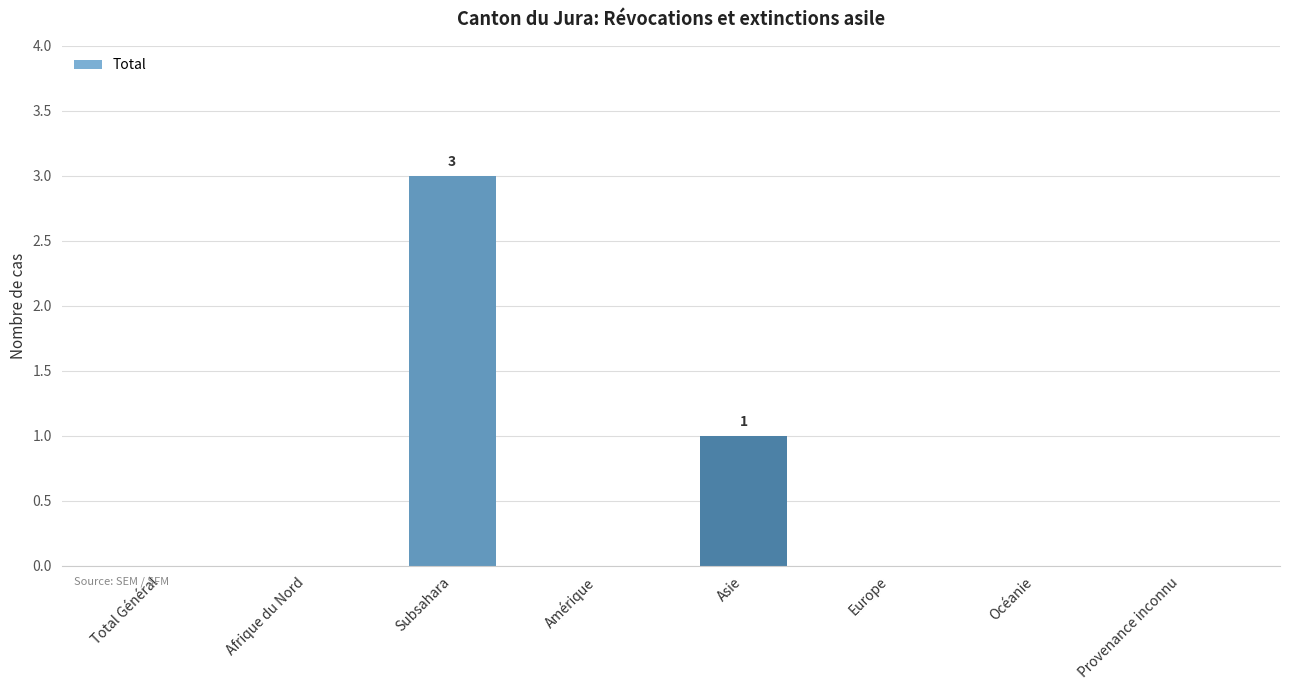

At which label is the value closest to 1?

Asie